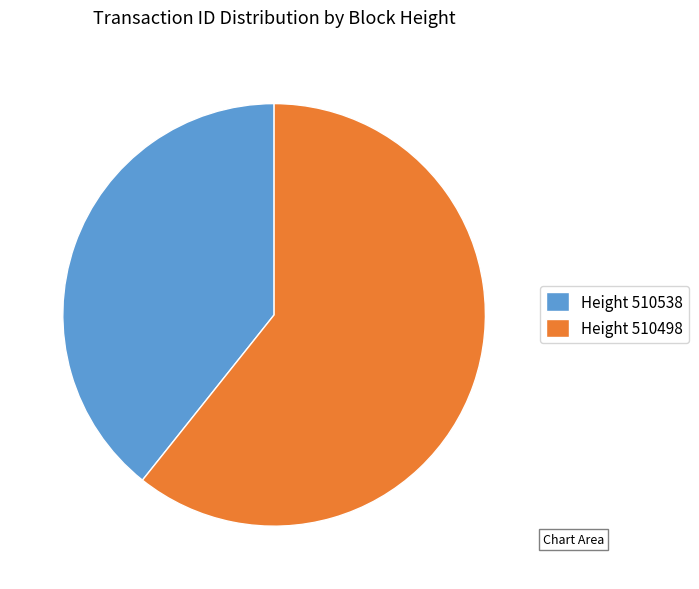

Does any single category account for the majority?

Yes